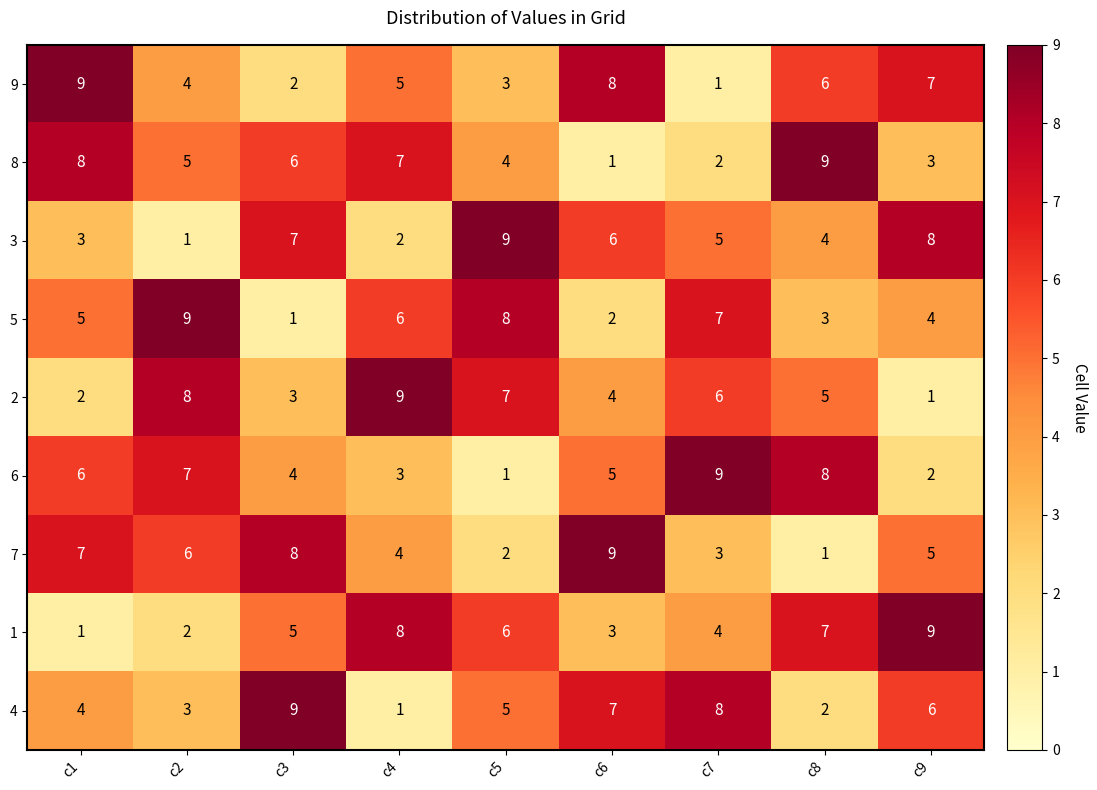

The value of 7 at c3 is 8. True or false?

True